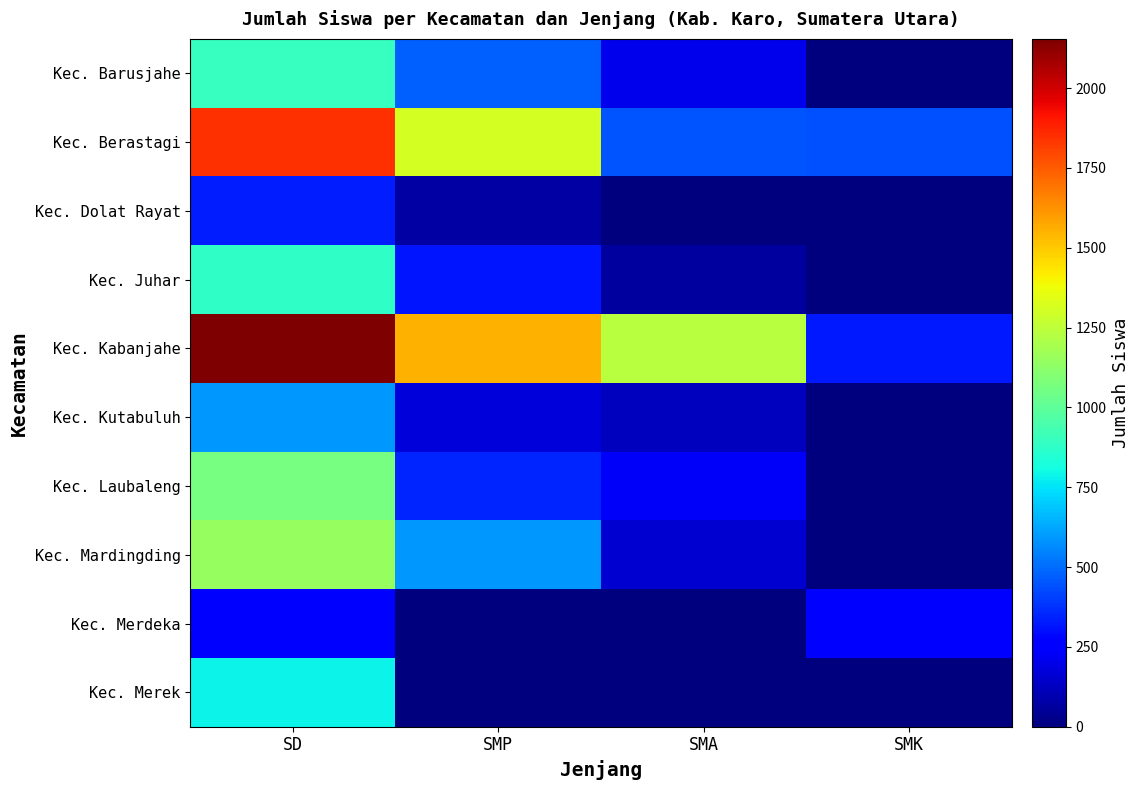

What is the maximum value shown in the chart?

2154